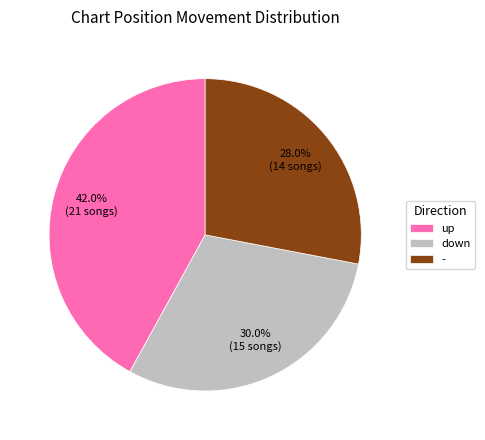

How many slices are in this pie chart?

3